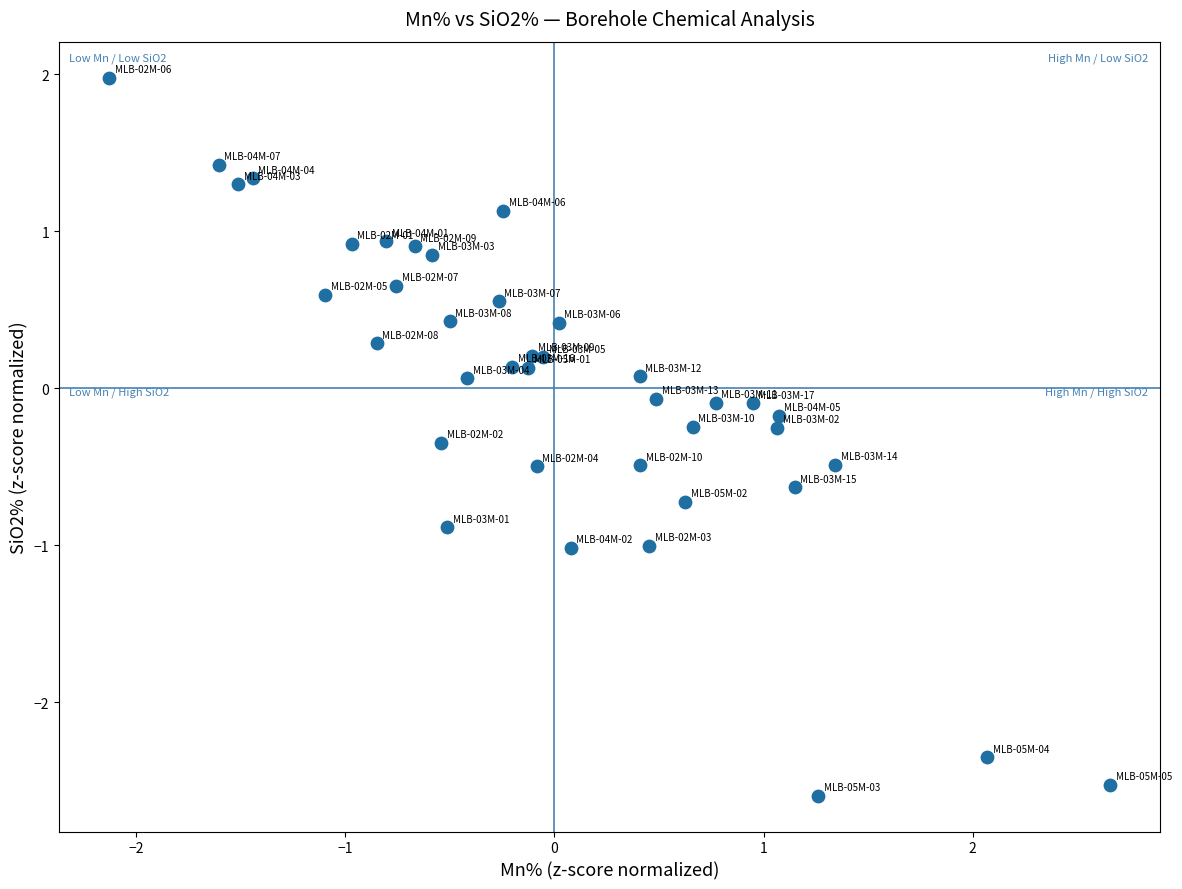

What is the range of Y values (max minus min)?

4.6